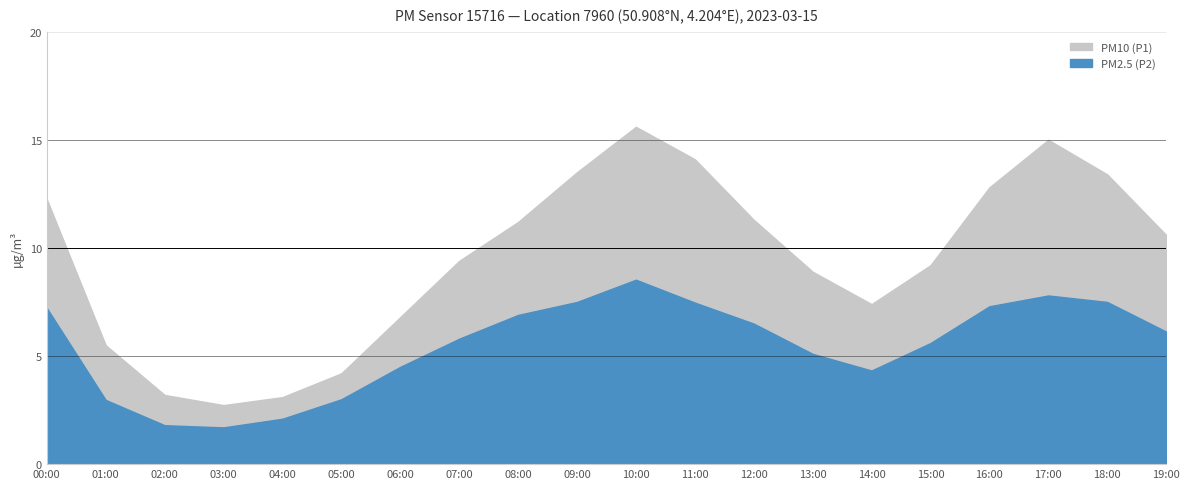

What are all the series names shown in the legend?

PM10 (P1), PM2.5 (P2)